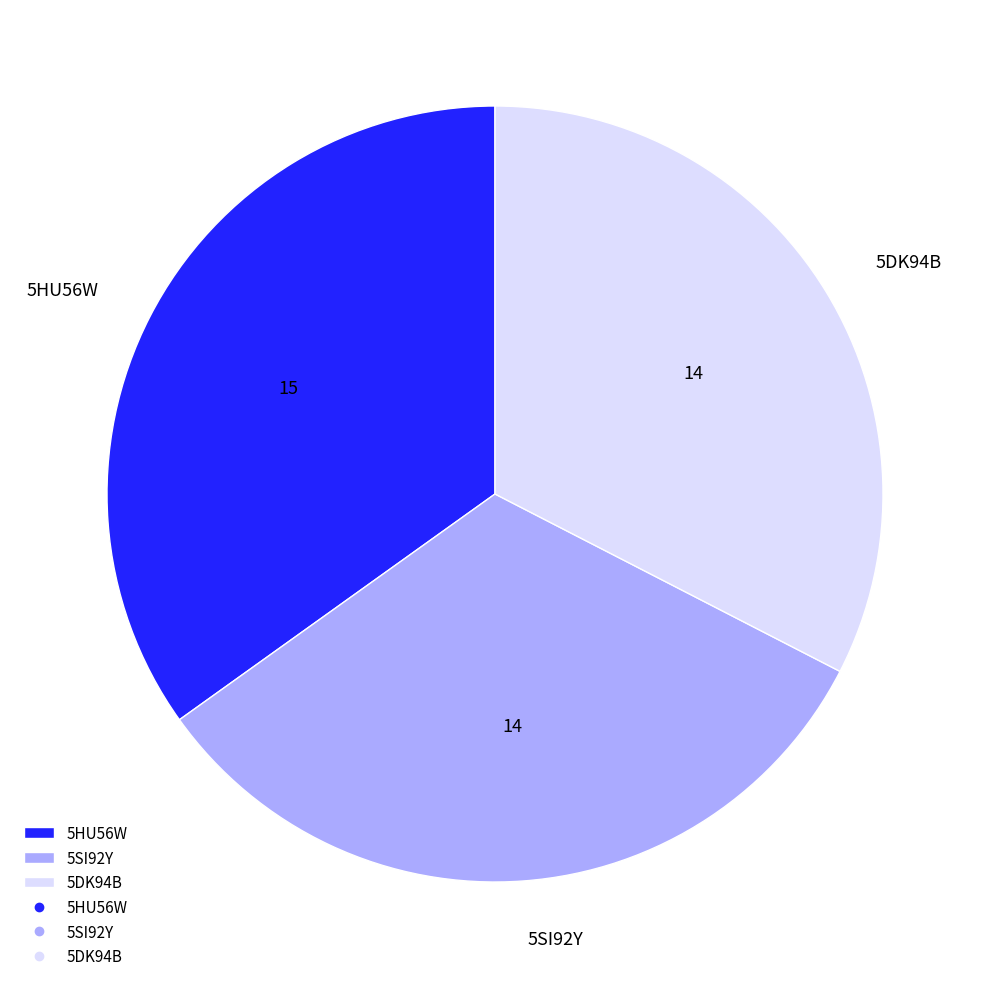

Combined, do 5HU56W and 5DK94B account for over 50%?

Yes